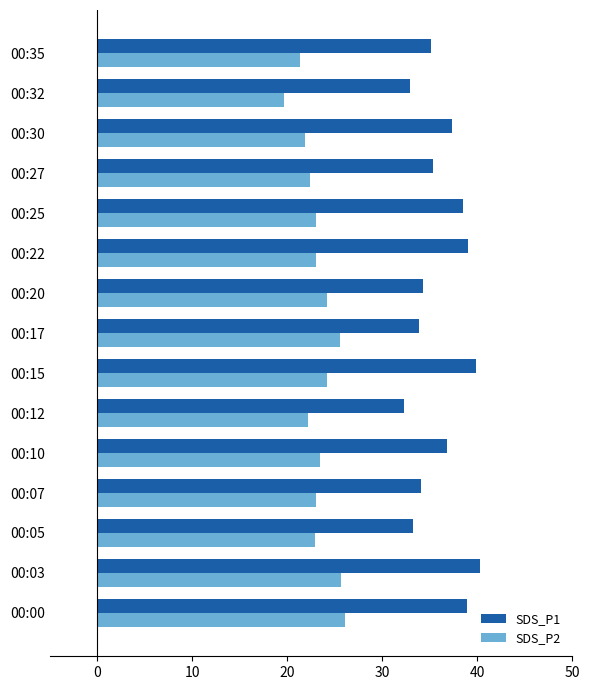

Is it true that SDS_P2 equals 12.1 at 00:20?

False